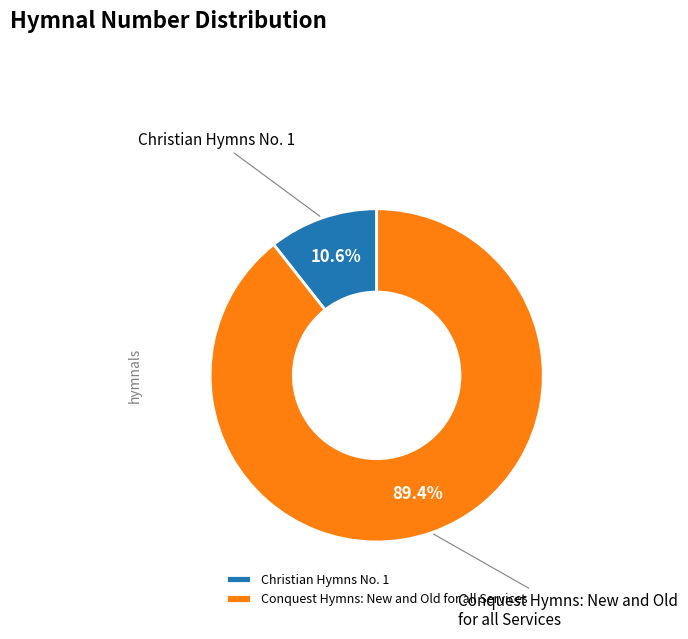

How much of the chart is everything except Conquest Hymns: New and Old for all Services?

10.6%